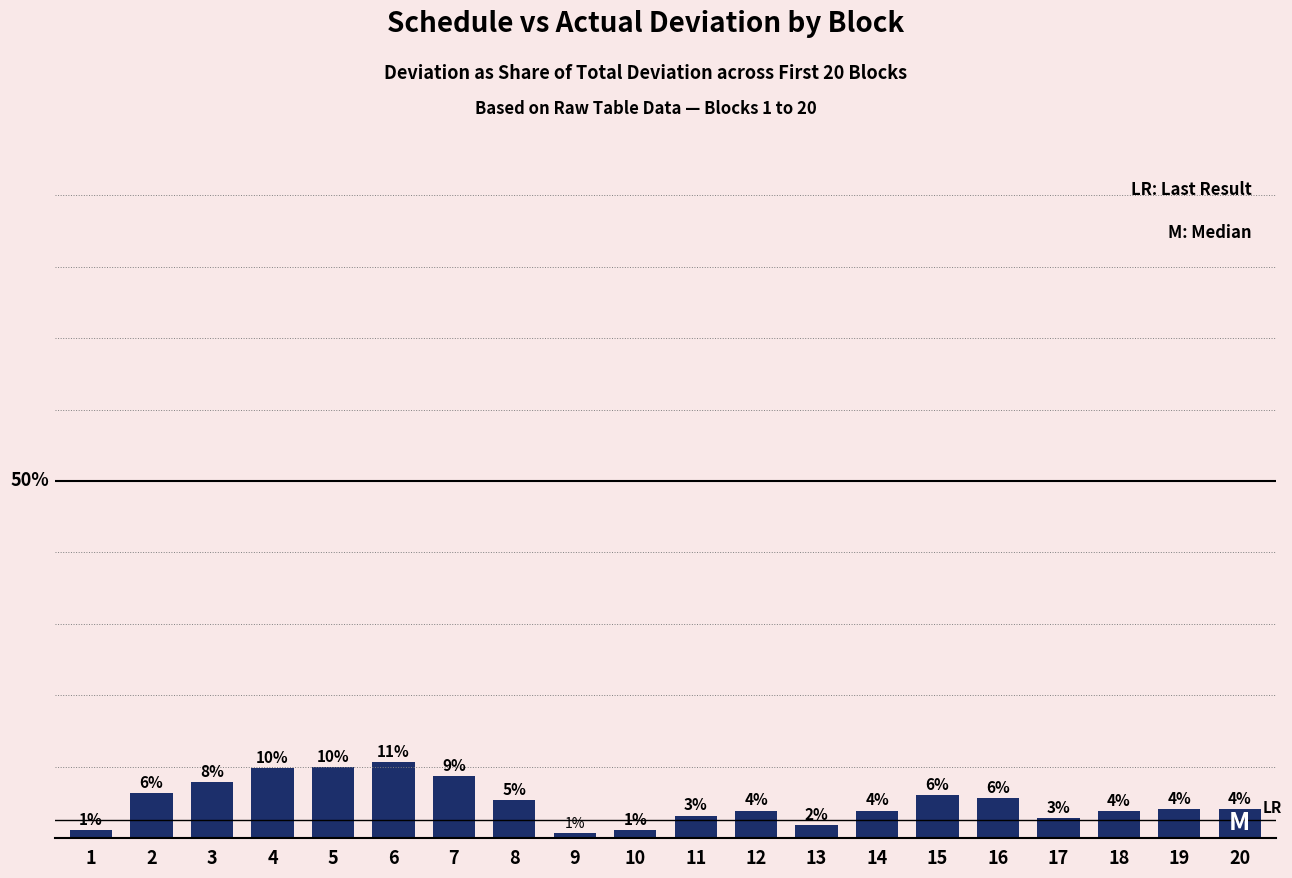

Reading left to right, list all the values displayed in this chart.

1.0	6.2	7.8	9.8	9.9	10.7	8.7	5.3	0.6	1.1	3.1	3.8	1.8	3.8	5.9	5.6	2.8	3.8	4.0	4.0